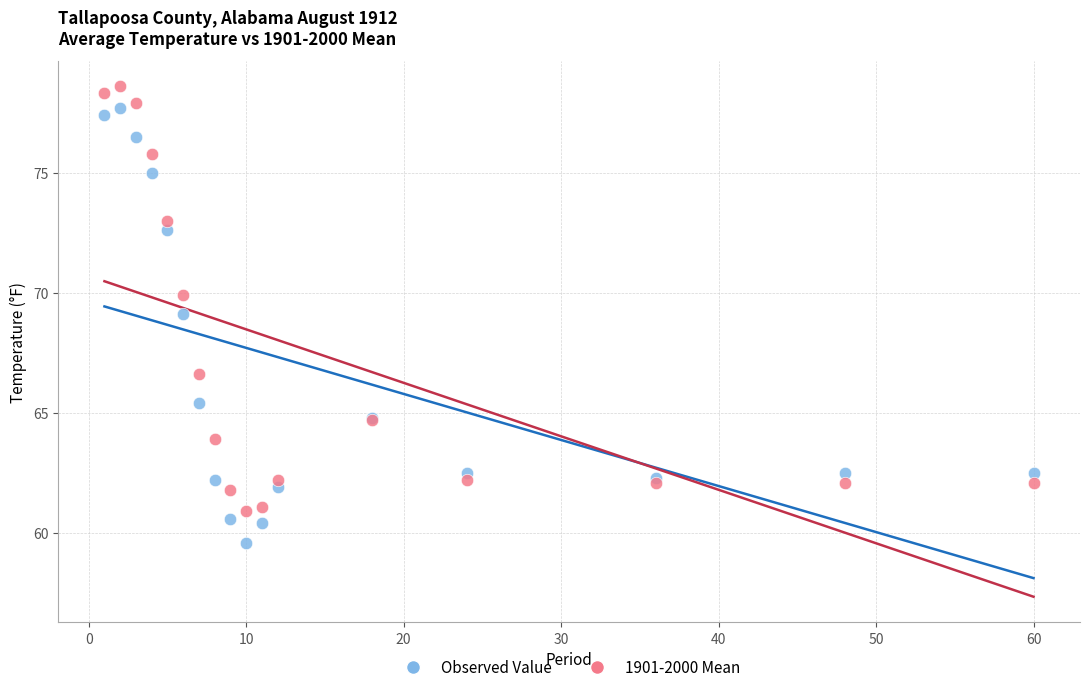

Which series reaches the minimum Y coordinate?

Observed Value